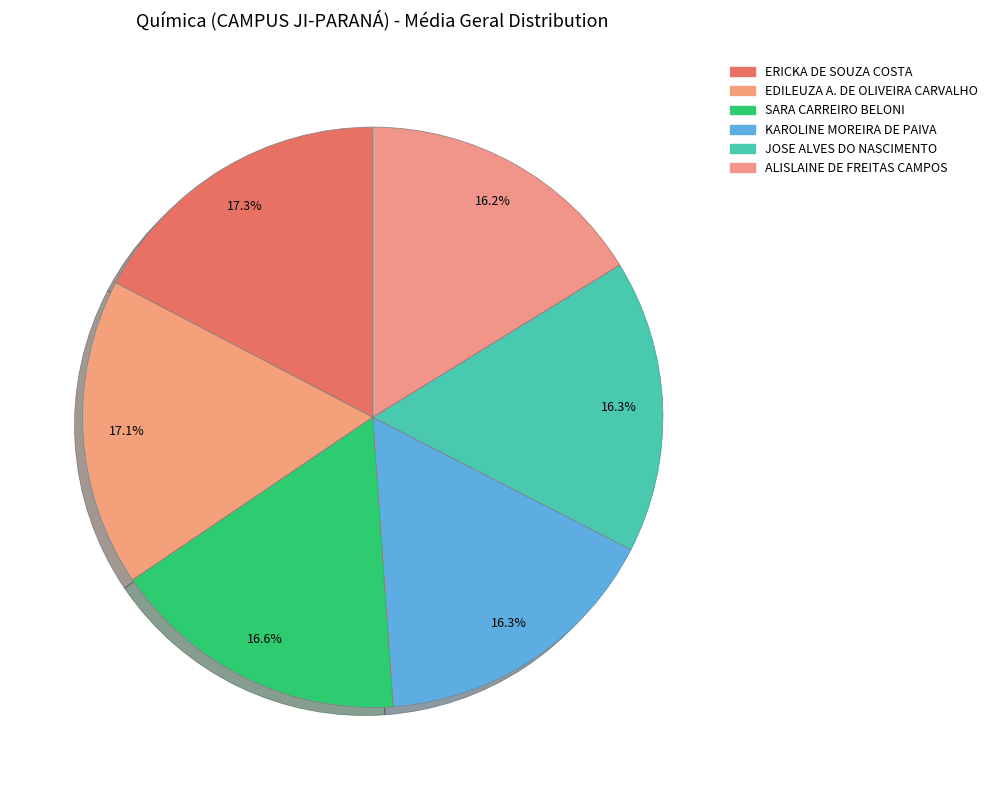

How many slices are in this pie chart?

6